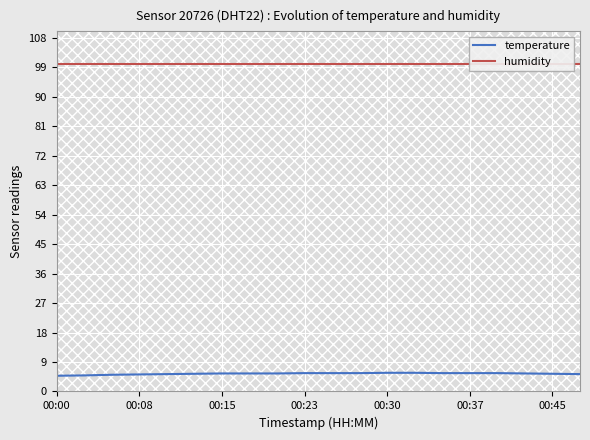

What is the highest value of the temperature series?

5.7